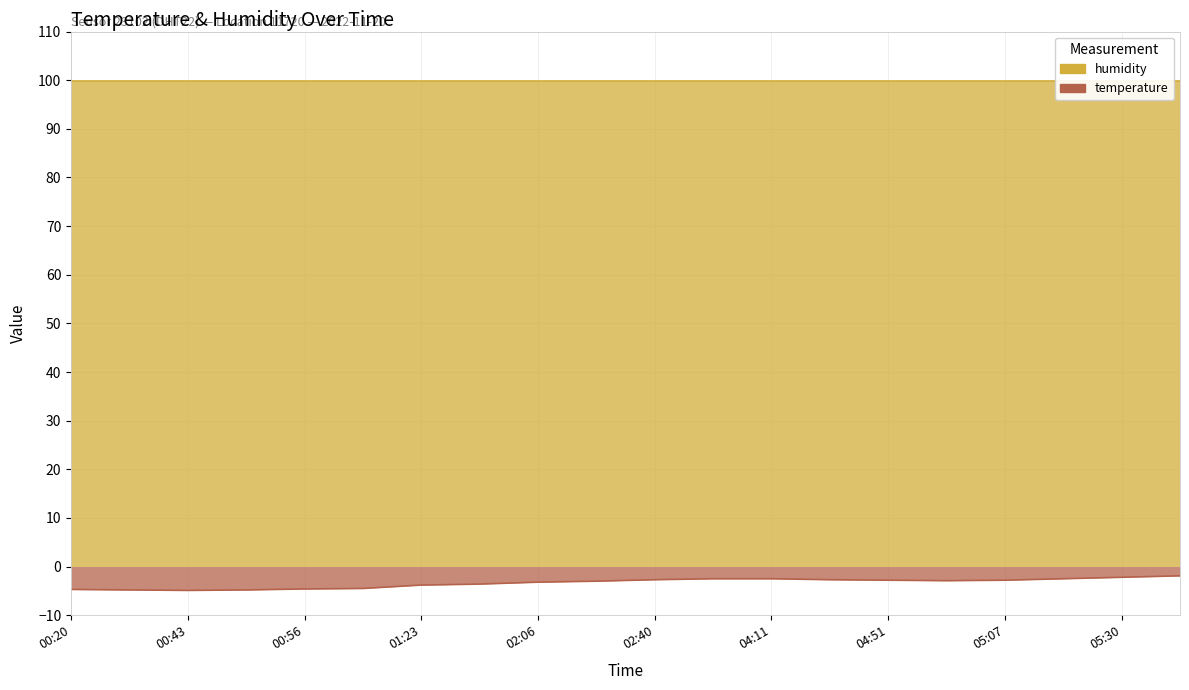

Rank the categories by value from lowest to highest.

00:43, 00:41, 00:51, 00:20, 00:56, 01:01, 01:23, 01:36, 02:06, 02:24, 05:12, 04:51, 05:07, 02:40, 04:35, 03:00, 04:11, 05:15, 05:30, 05:45